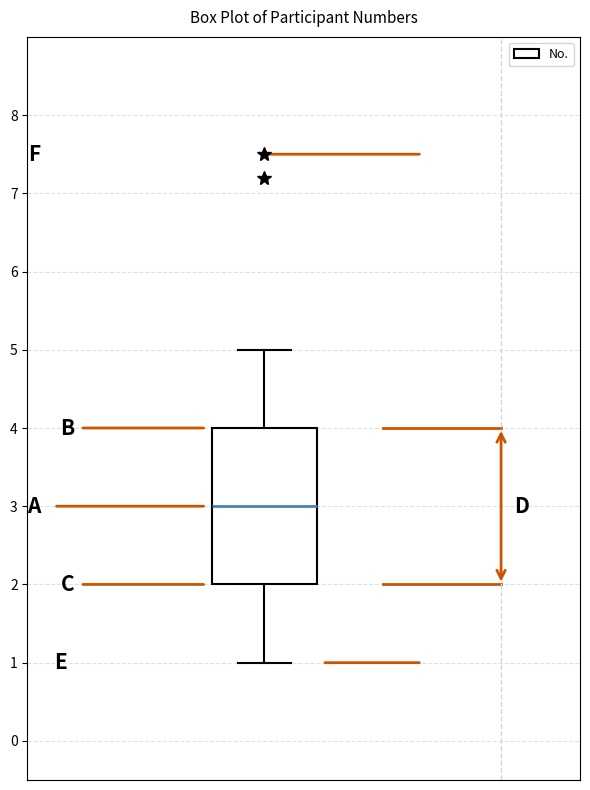

Transcribe this box plot: give where the median line is, the range the box spans, and where the two whiskers end, as read against the y-axis. The values are not printed on the chart, so give them approximately, as read against the axis.

median 3, box 2 to 4, whiskers 1 to 5